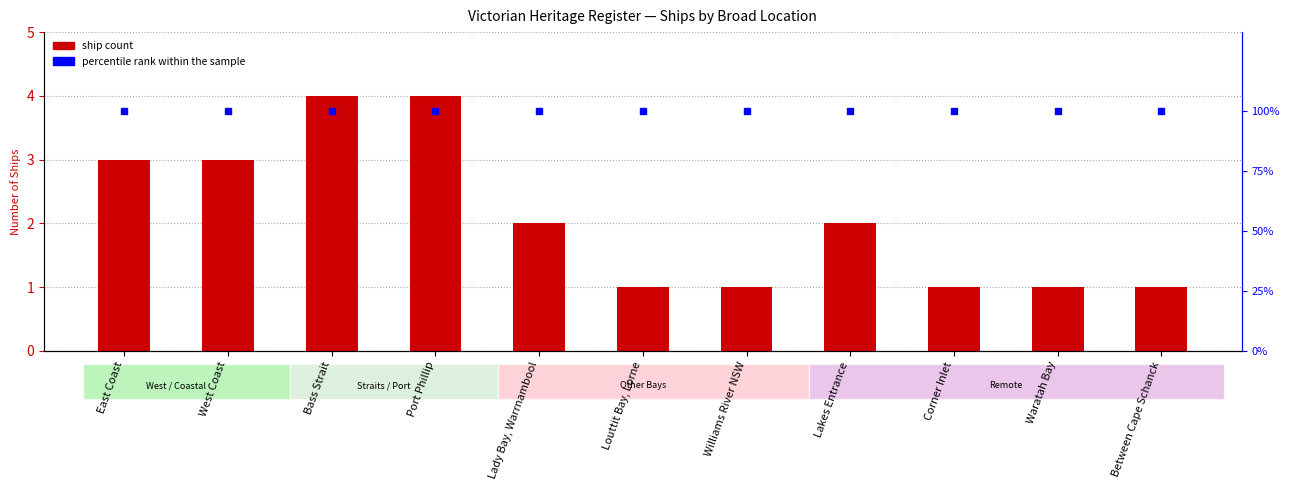

What is the total value across all series at West Coast?

103